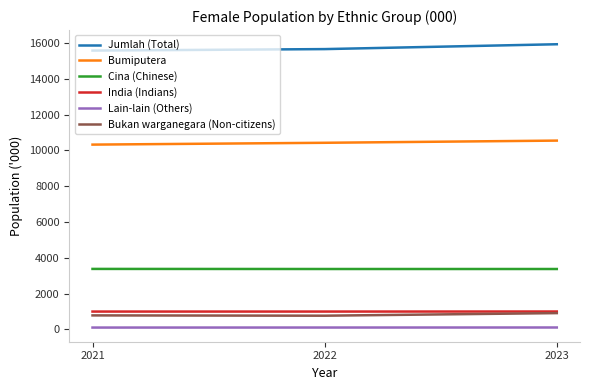

What is the minimum value shown in the chart?

101.2